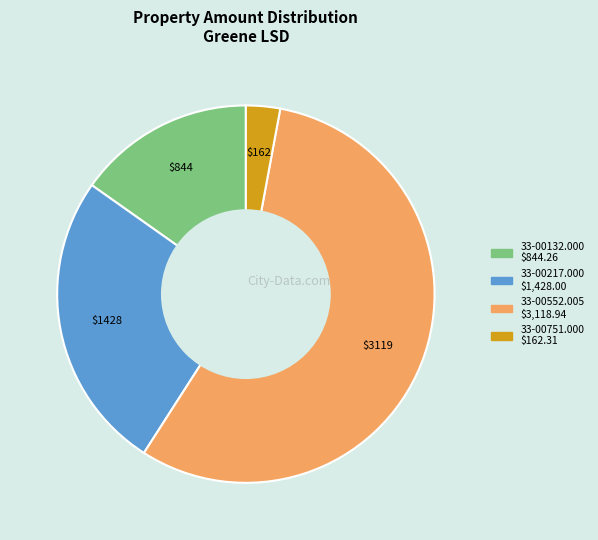

How many slices are in this pie chart?

4